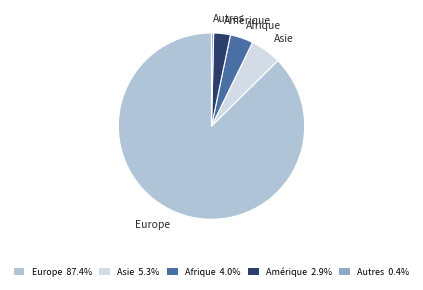

What is the ratio of the value at Afrique 4.0% to the value at Autres 0.4%?

10.8